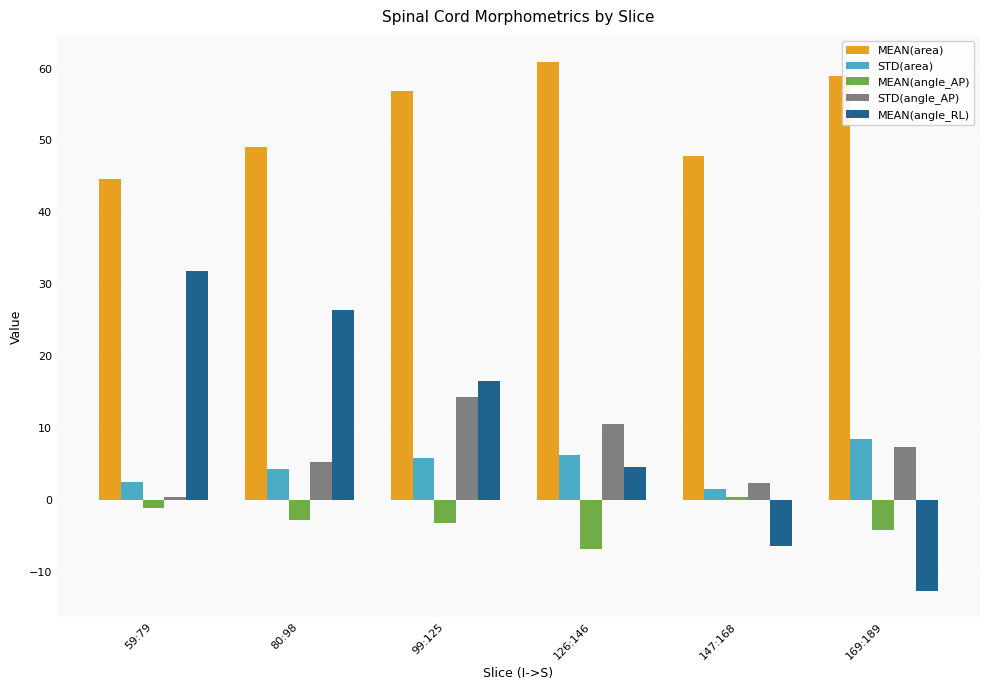

Which series has the largest total across all categories?

MEAN(area)